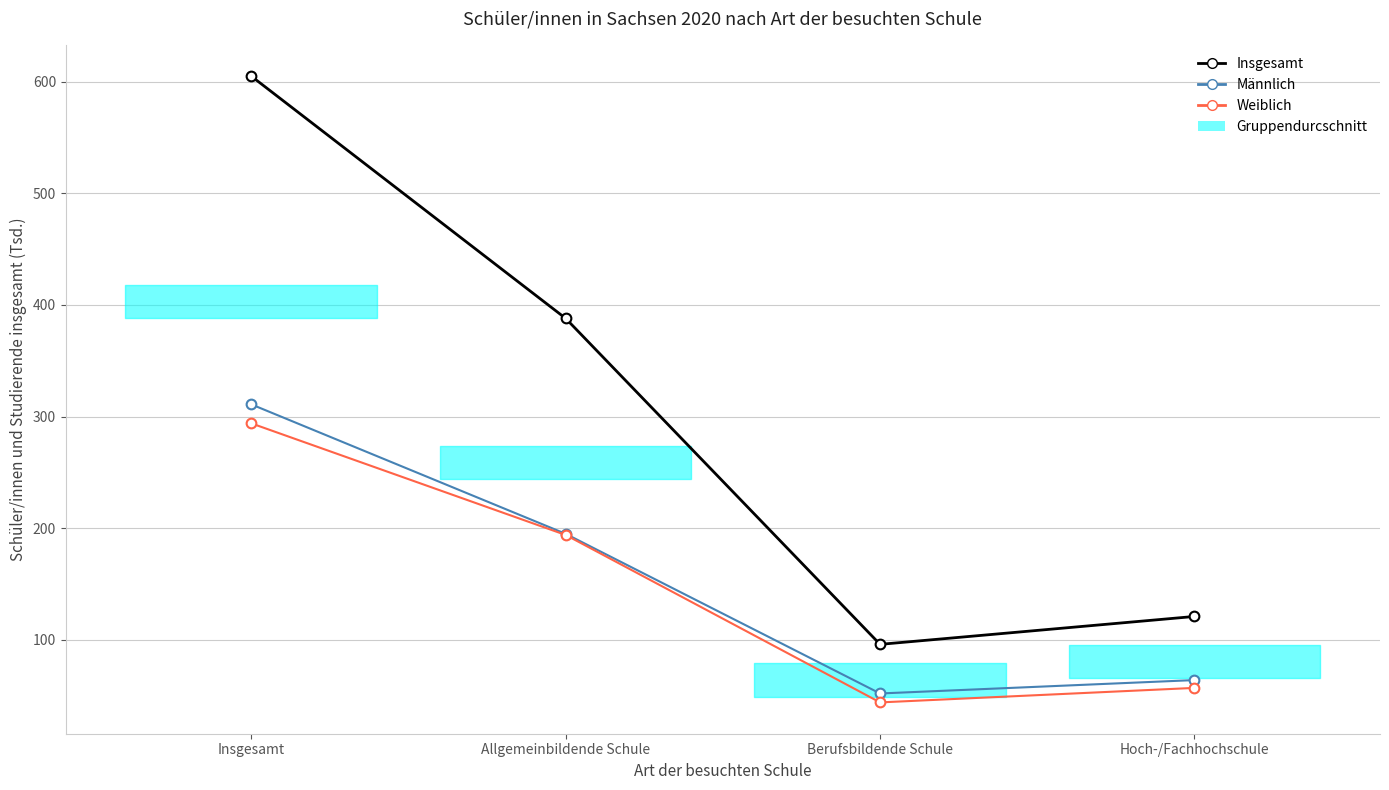

What position from the left is Hoch-/Fachhochschule?

4